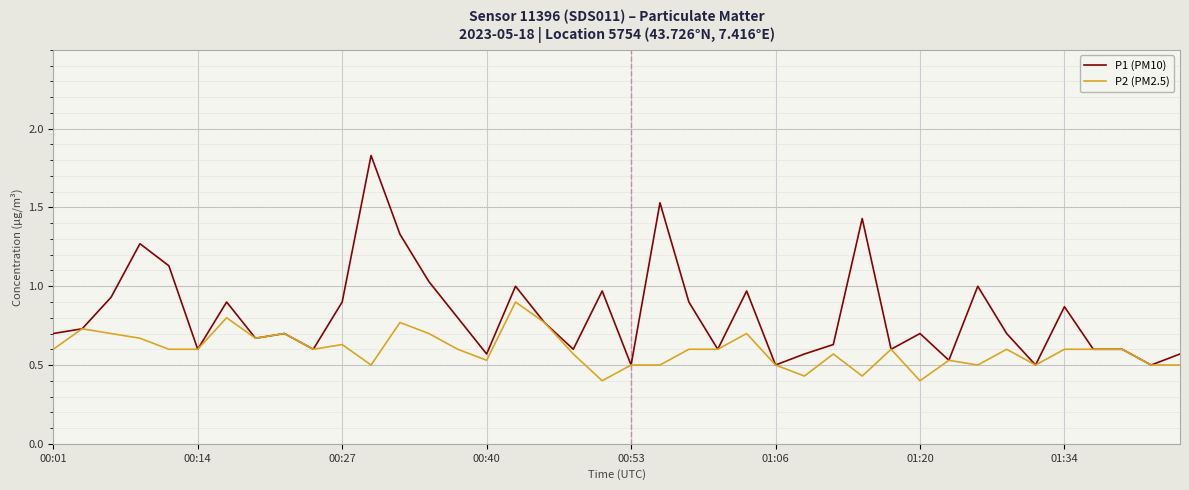

Which series has the largest range (max minus min)?

P1 (PM10)